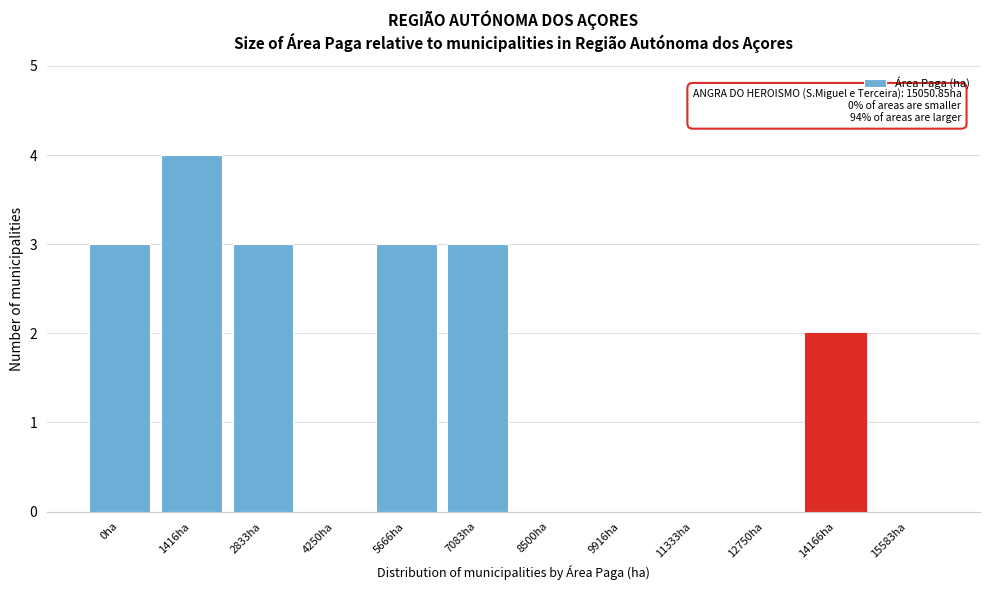

Reading right to left, transcribe all the data shown in this chart.

15583ha=0	14166ha=2	12750ha=0	11333ha=0	9916ha=0	8500ha=0	7083ha=3	5666ha=3	4250ha=0	2833ha=3	1416ha=4	0ha=3